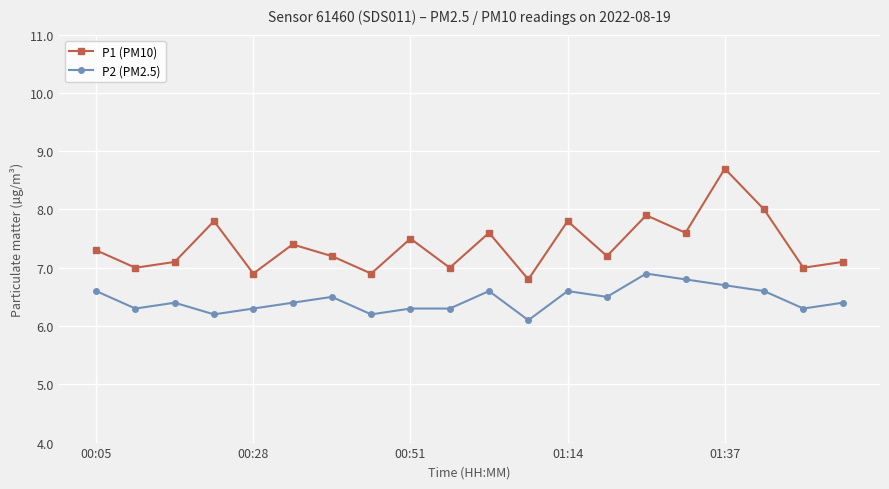

Which series has the widest spread of values?

P1 (PM10)